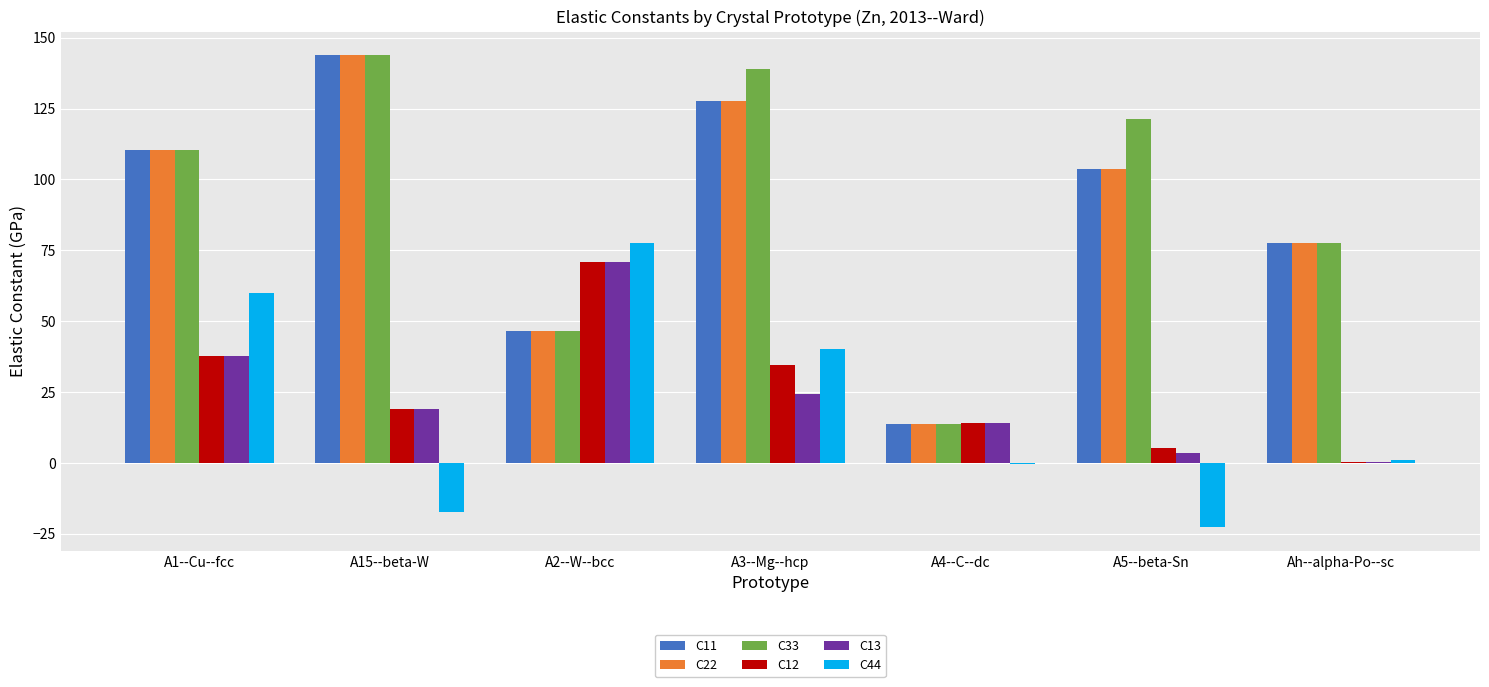

What is the greatest value displayed?

143.8